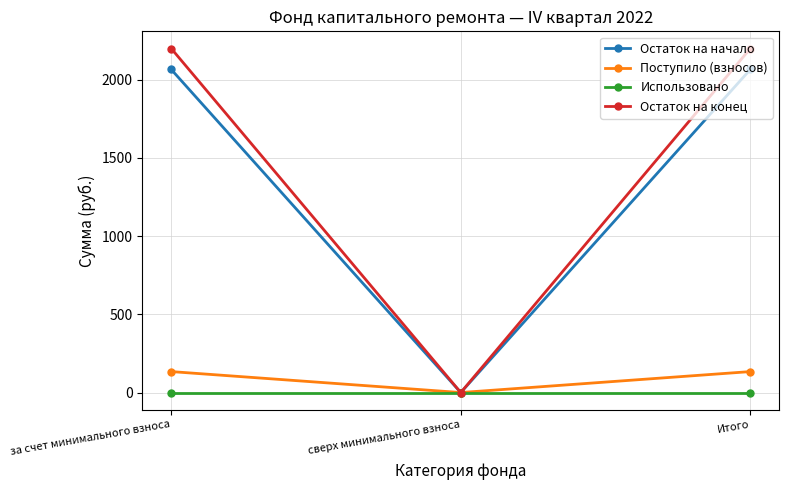

At Итого, list the series in order from smallest to largest.

Использовано, Поступило (взносов), Остаток на начало, Остаток на конец